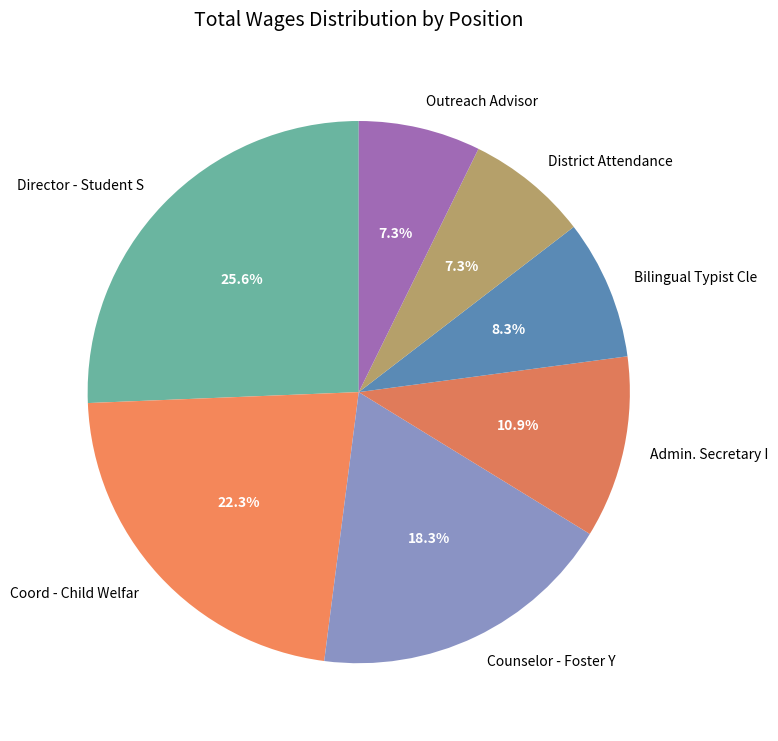

To the nearest percent, what is the combined percentage of Outreach Advisor and Counselor - Foster Y?

26%